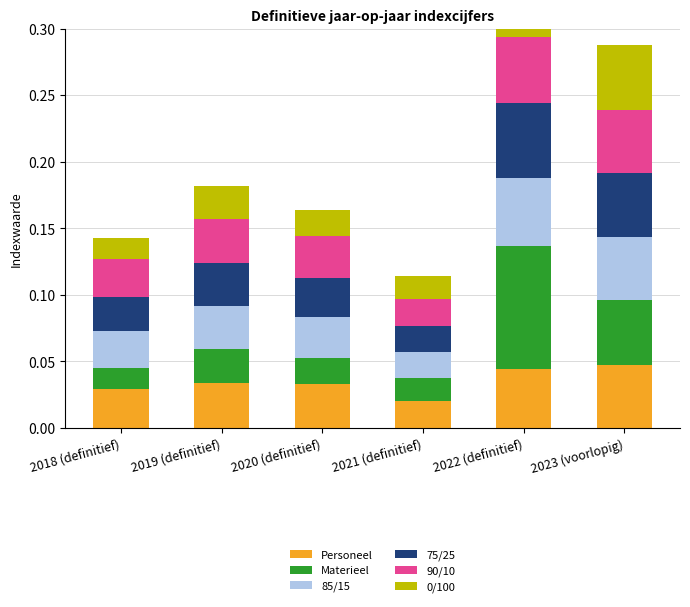

What is the label of the 6th bar from the right?

2018 (definitief)